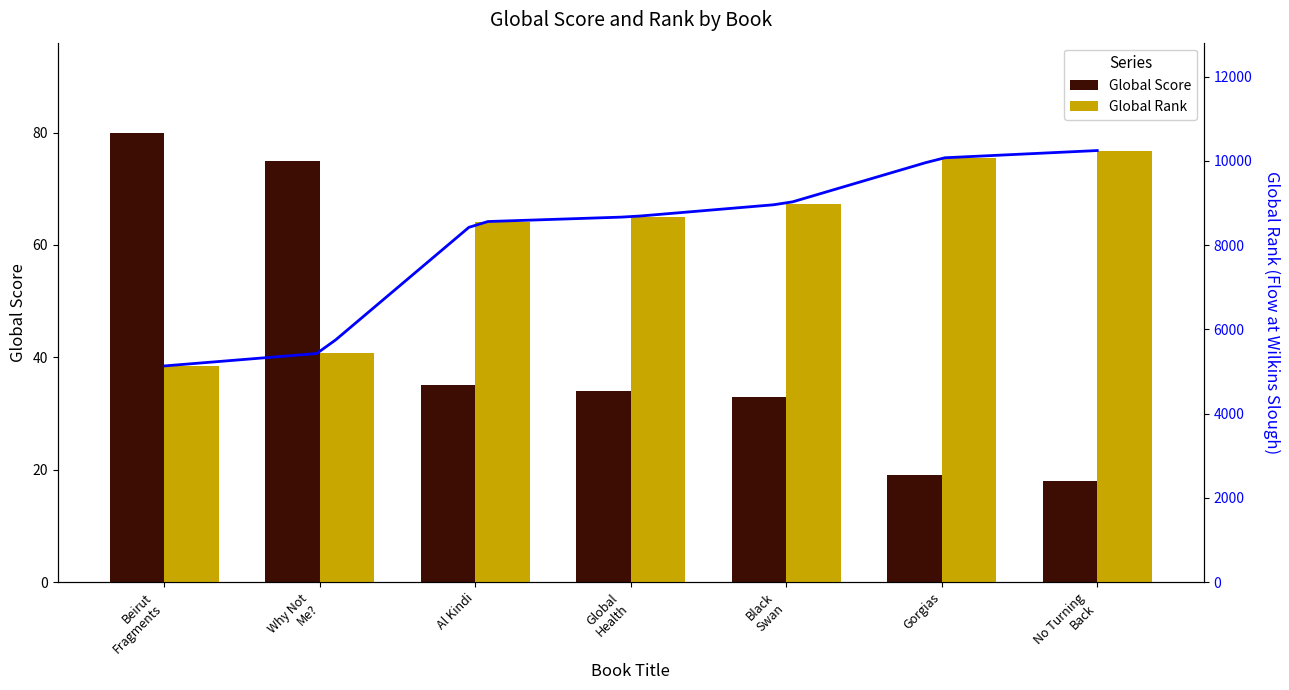

What value does the Global Rank series have at Gorgias?

10068